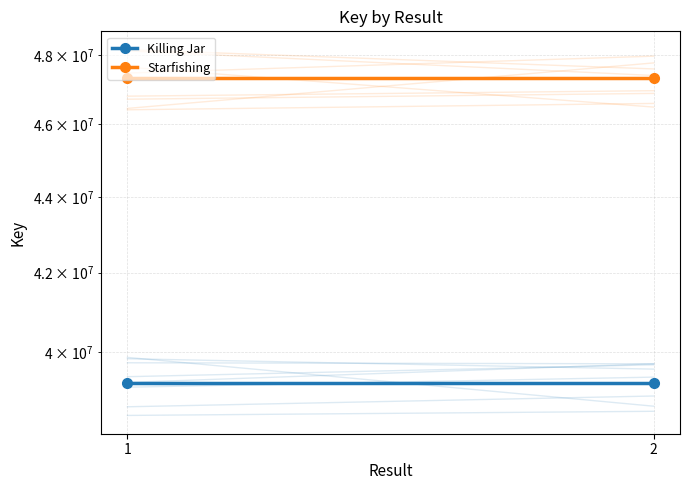

Which series changed the most between 1 and 2?

Killing Jar